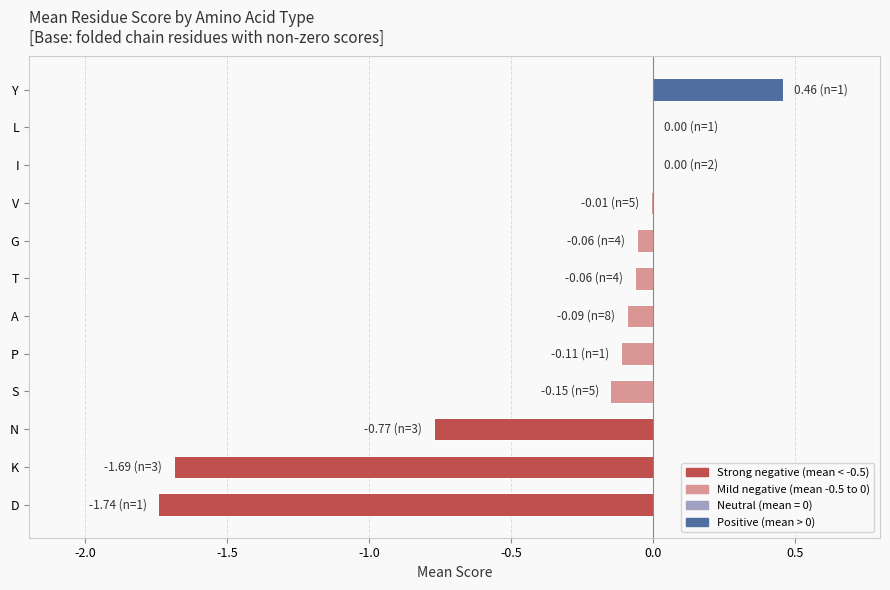

How many categories are shown in the chart?

12